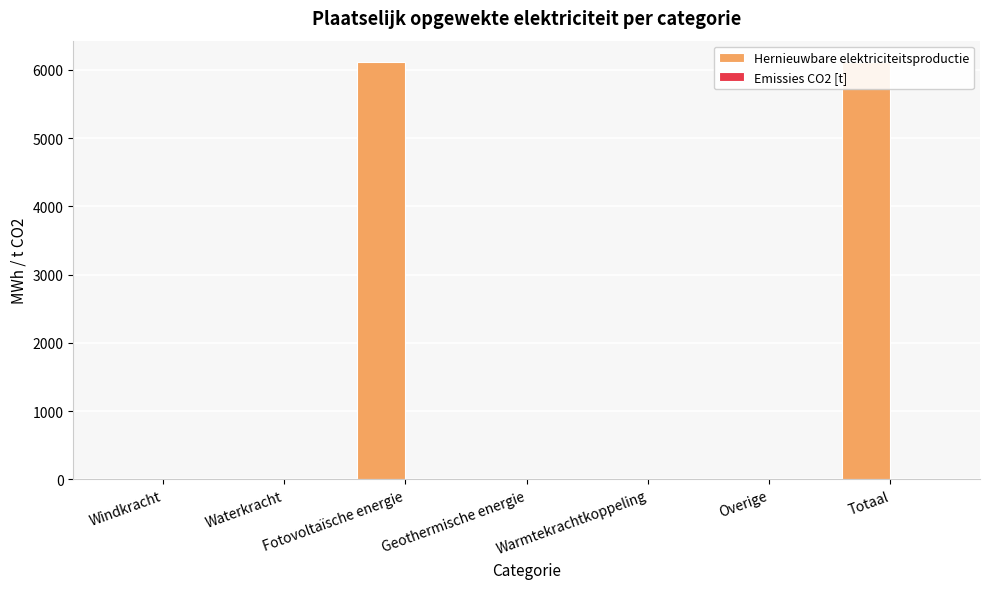

At which category is the sum across all series the highest?

Fotovoltaïsche energie